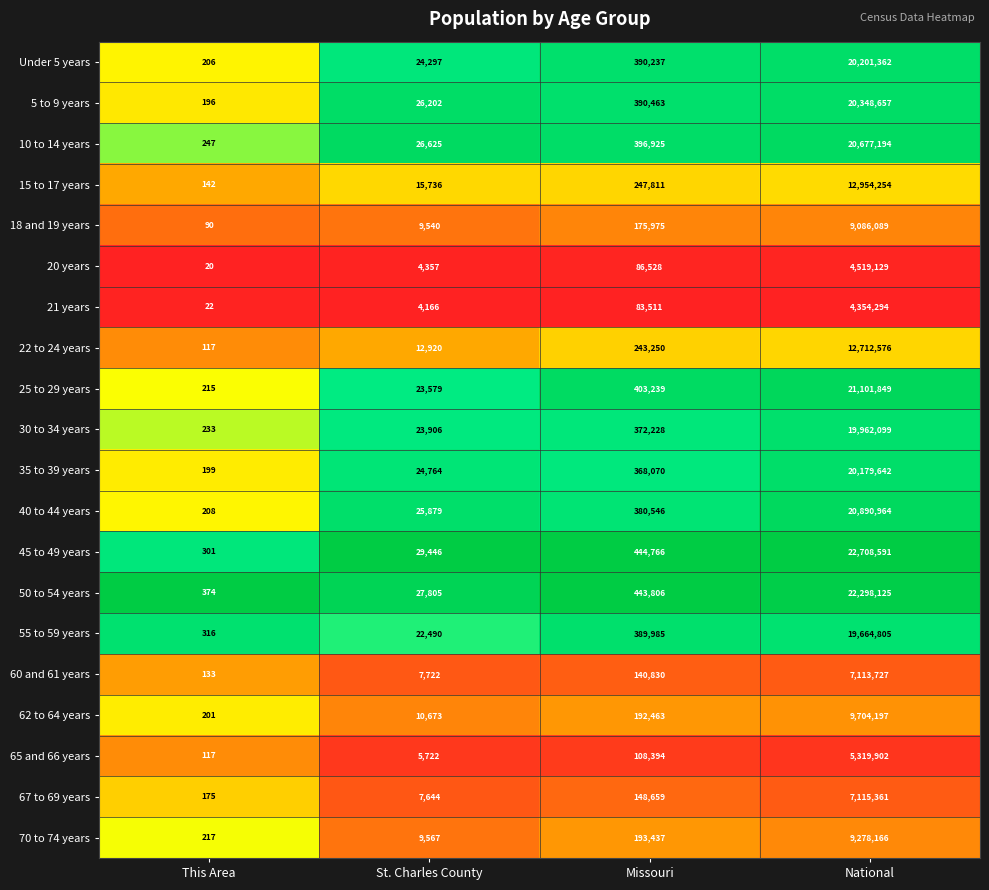

What is the greatest value displayed?

22708591